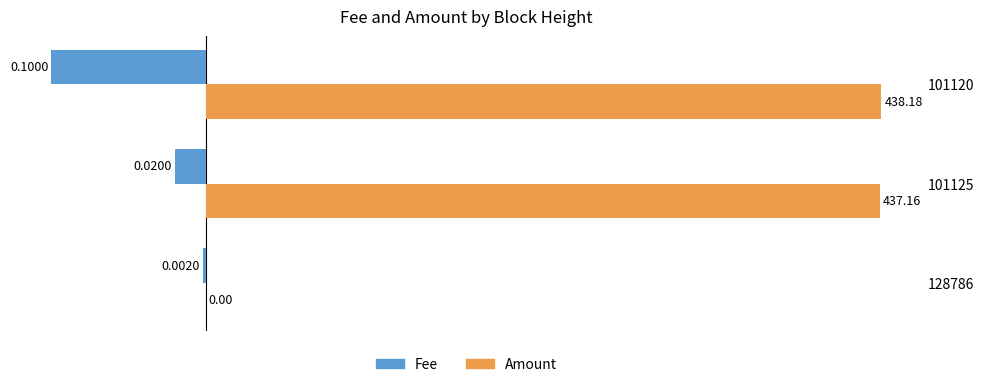

What is the sum of the Amount values at 101120 and 128786?

438.2